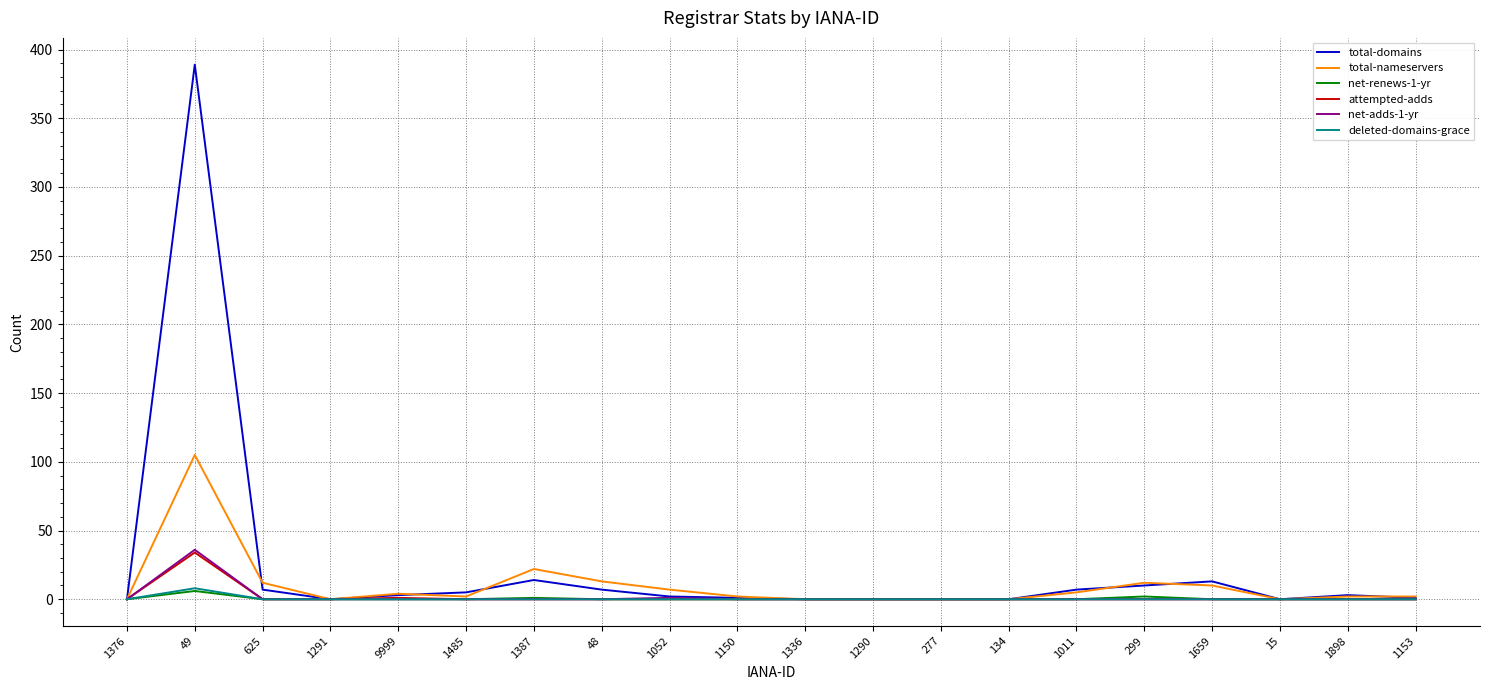

Which series has the largest total across all categories?

total-domains